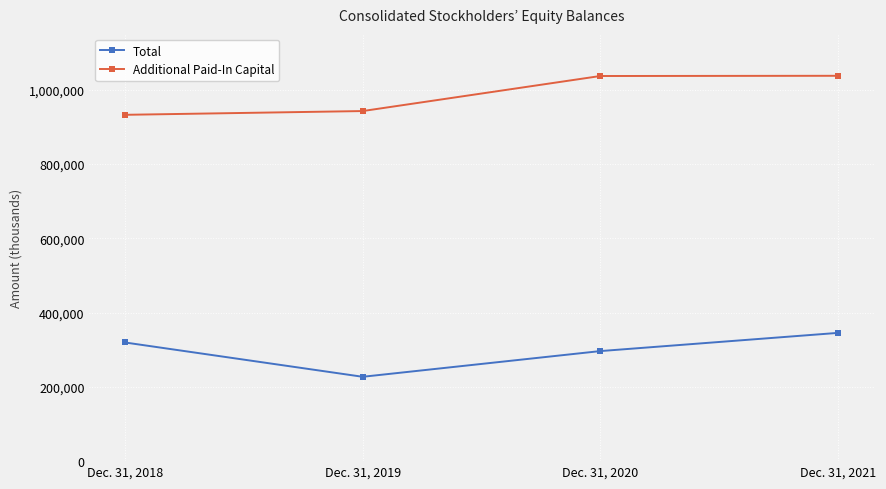

The value of Total at Dec. 31, 2021 is 497155. True or false?

False